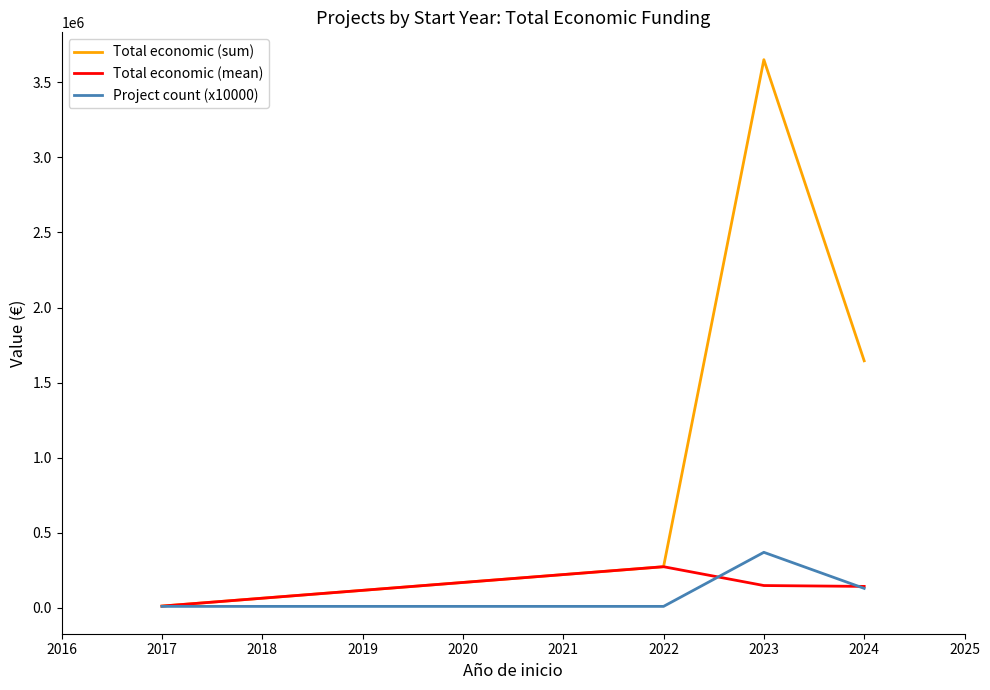

What is the highest value of the Total economic (mean) series?

274183